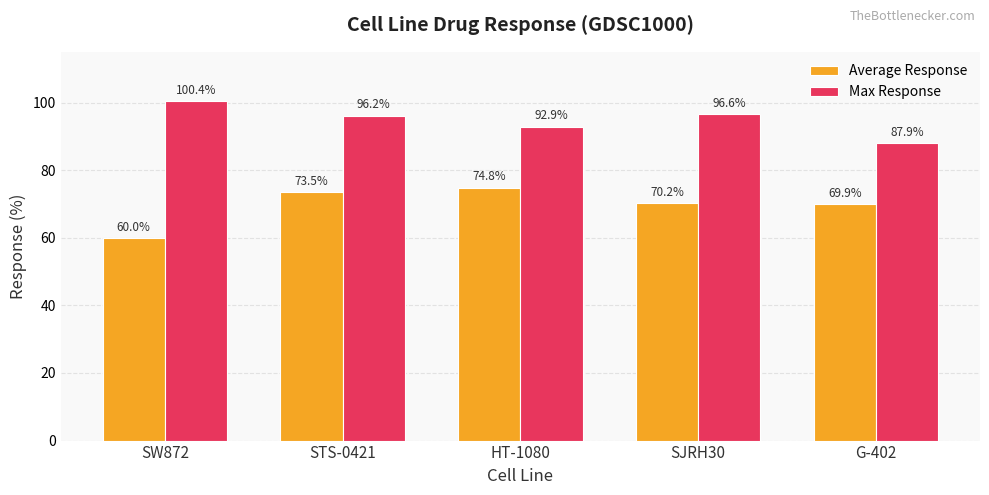

Read the Max Response value at G-402.

87.9